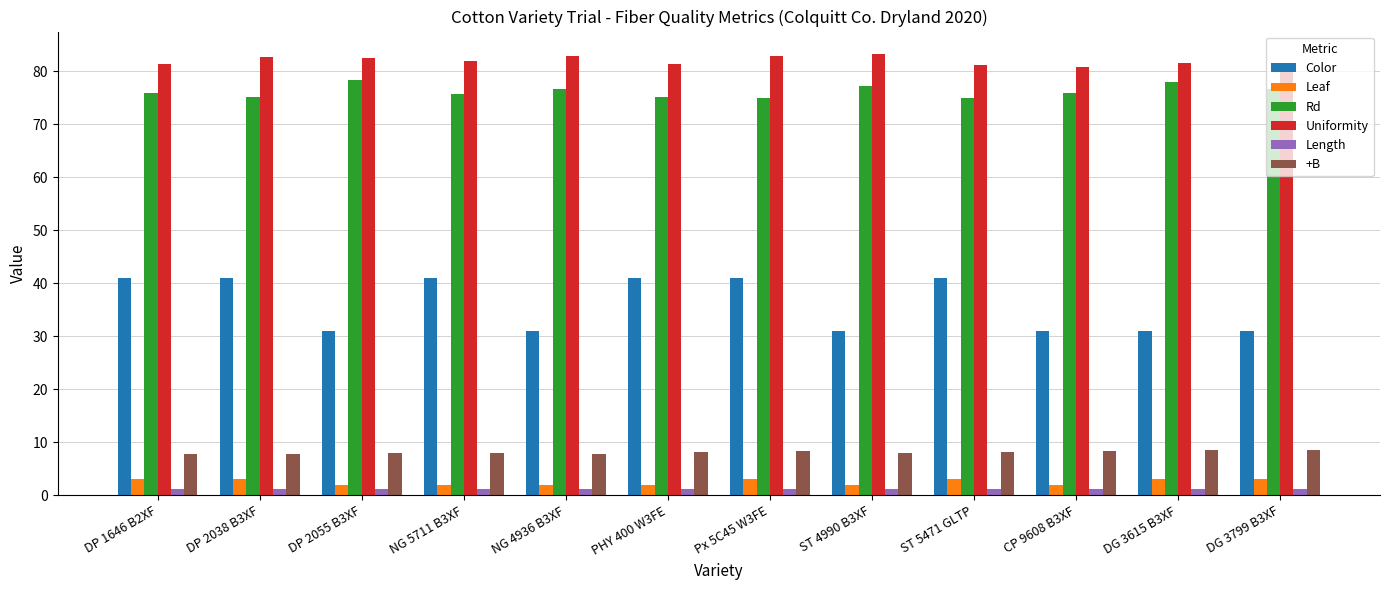

Is the value of Length at DP 2038 B3XF greater than the value of +B at DG 3799 B3XF?

No